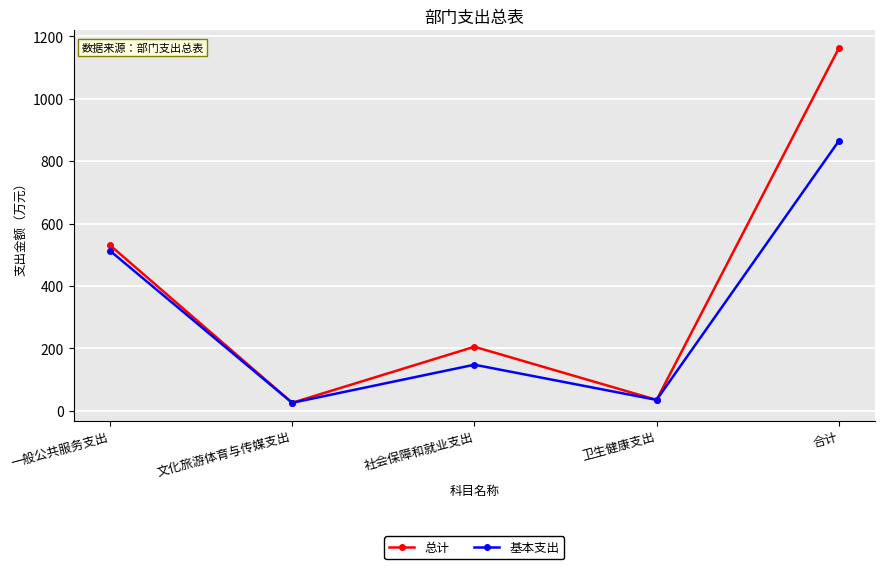

What is the highest value of the 基本支出 series?

864.6